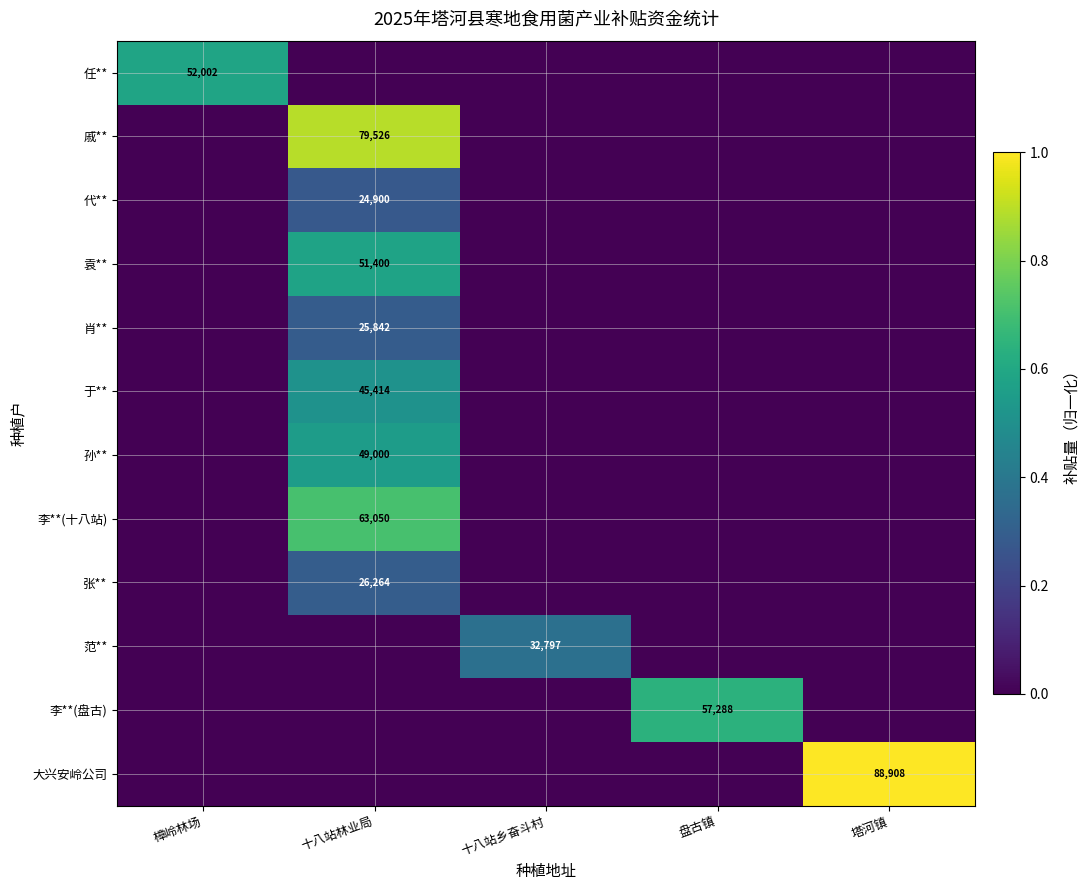

The 袁** series shows 51400 at 十八站林业局. True or false?

True